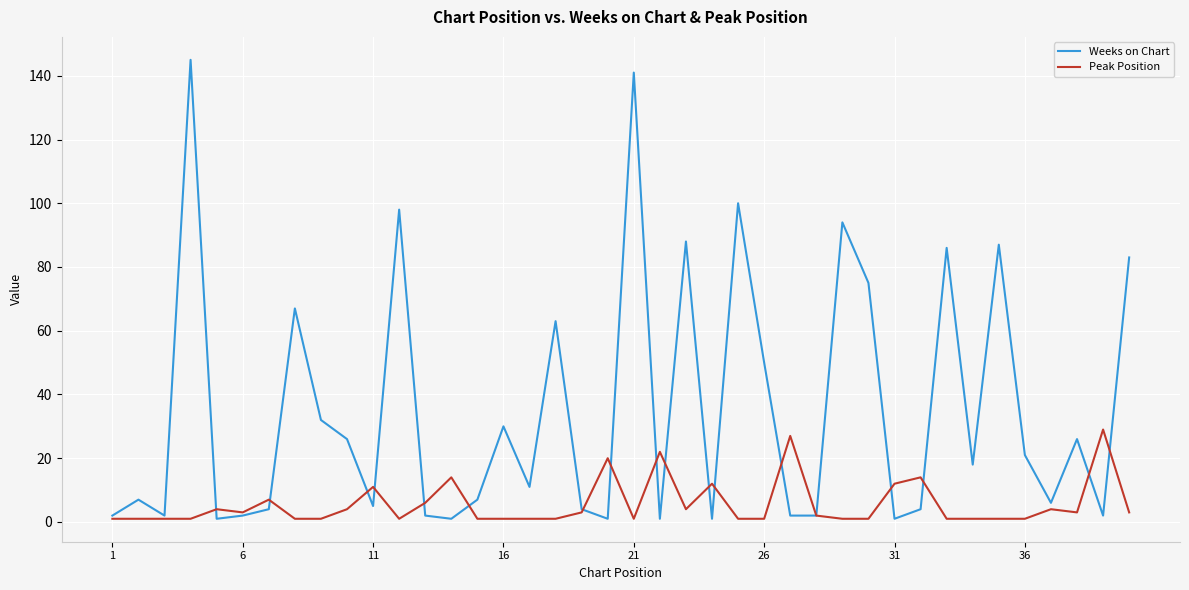

Reading left to right, extract all data points from this chart.

Weeks on Chart: 2	7	2	145	1	2	4	67	32	26	5	98	2	1	7	30	11	63	4	1	141	1	88	1	100	50	2	2	94	75	1	4	86	18	87	21	6	26	2	83
Peak Position: 1	1	1	1	4	3	7	1	1	4	11	1	6	14	1	1	1	1	3	20	1	22	4	12	1	1	27	2	1	1	12	14	1	1	1	1	4	3	29	3